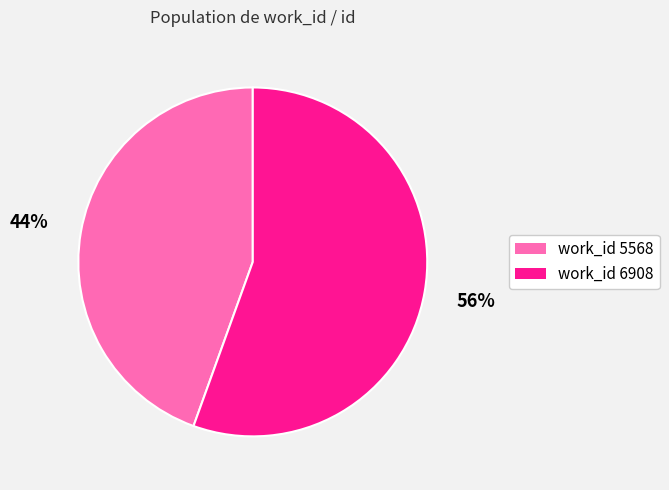

To the nearest percent, what is the average slice percentage?

50%